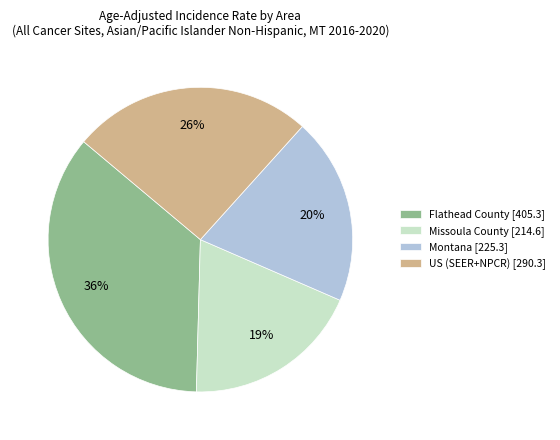

How many slices are in this pie chart?

4